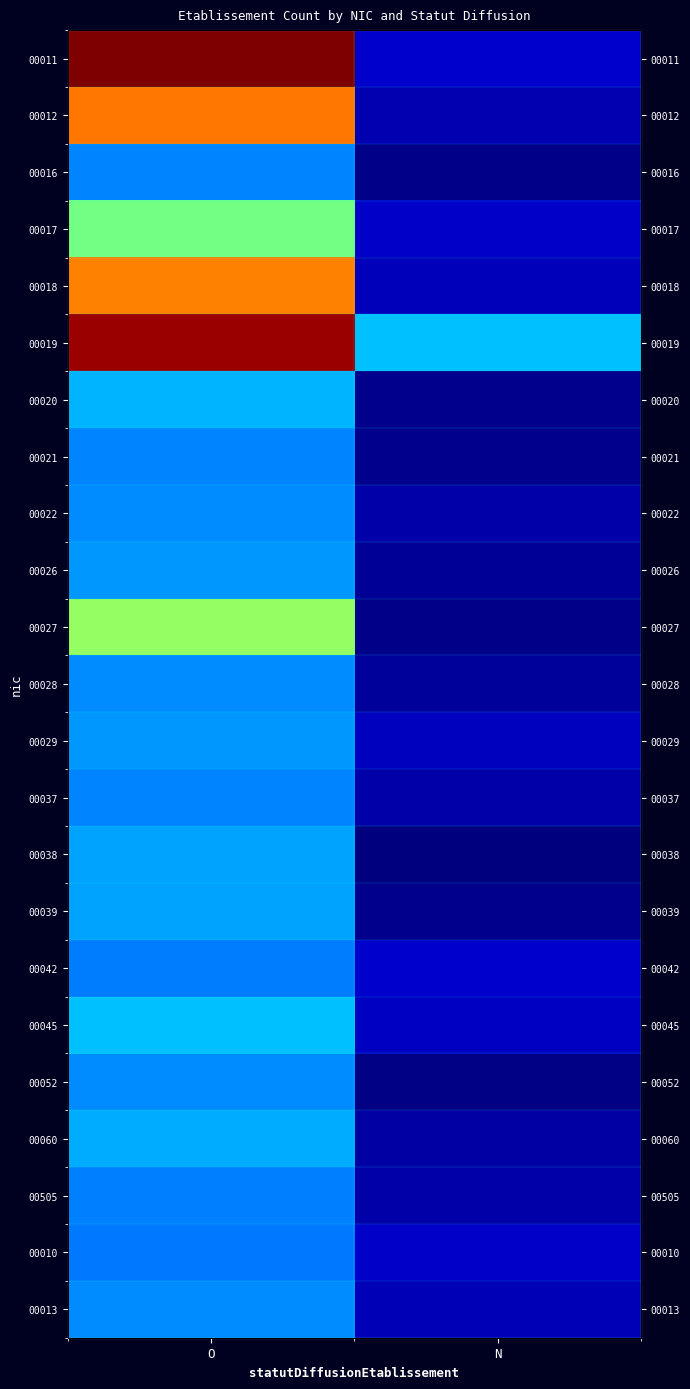

True or false: 00039 has a value of 1.2 at O.

True